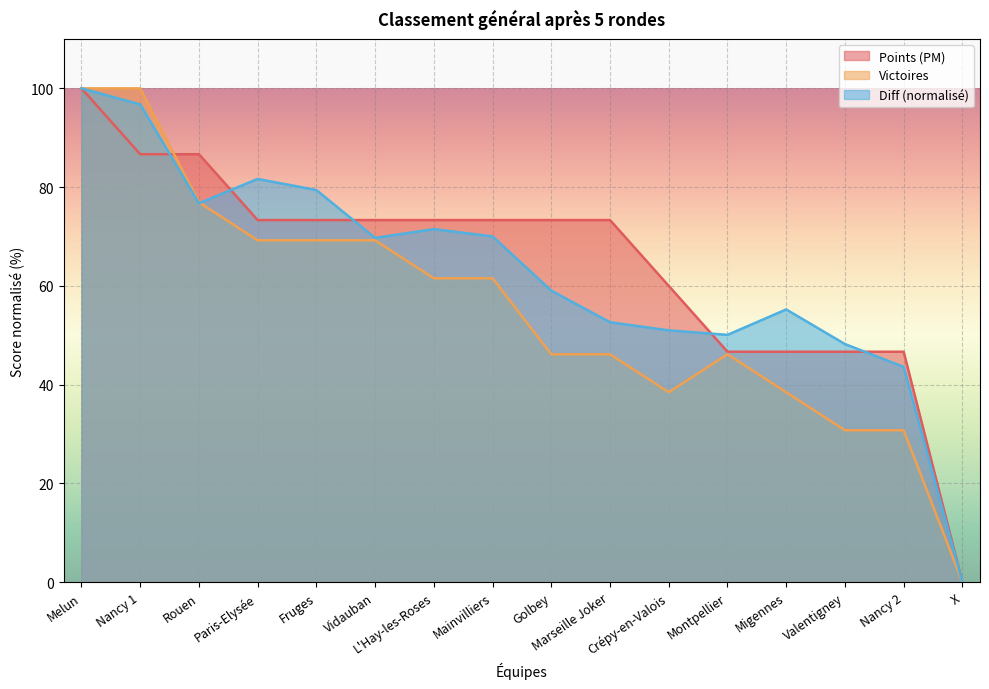

What is the average value of the Points (PM) series?

64.6